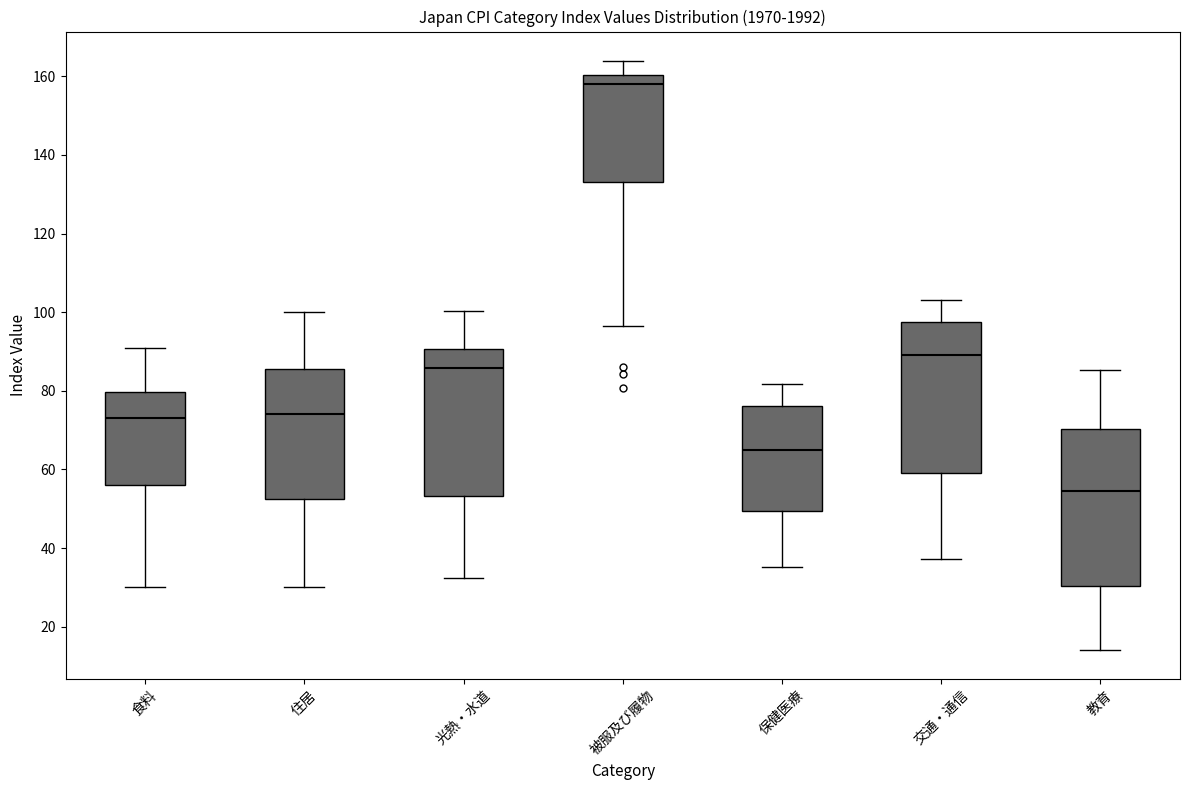

Which box's median line is the lowest?

教育